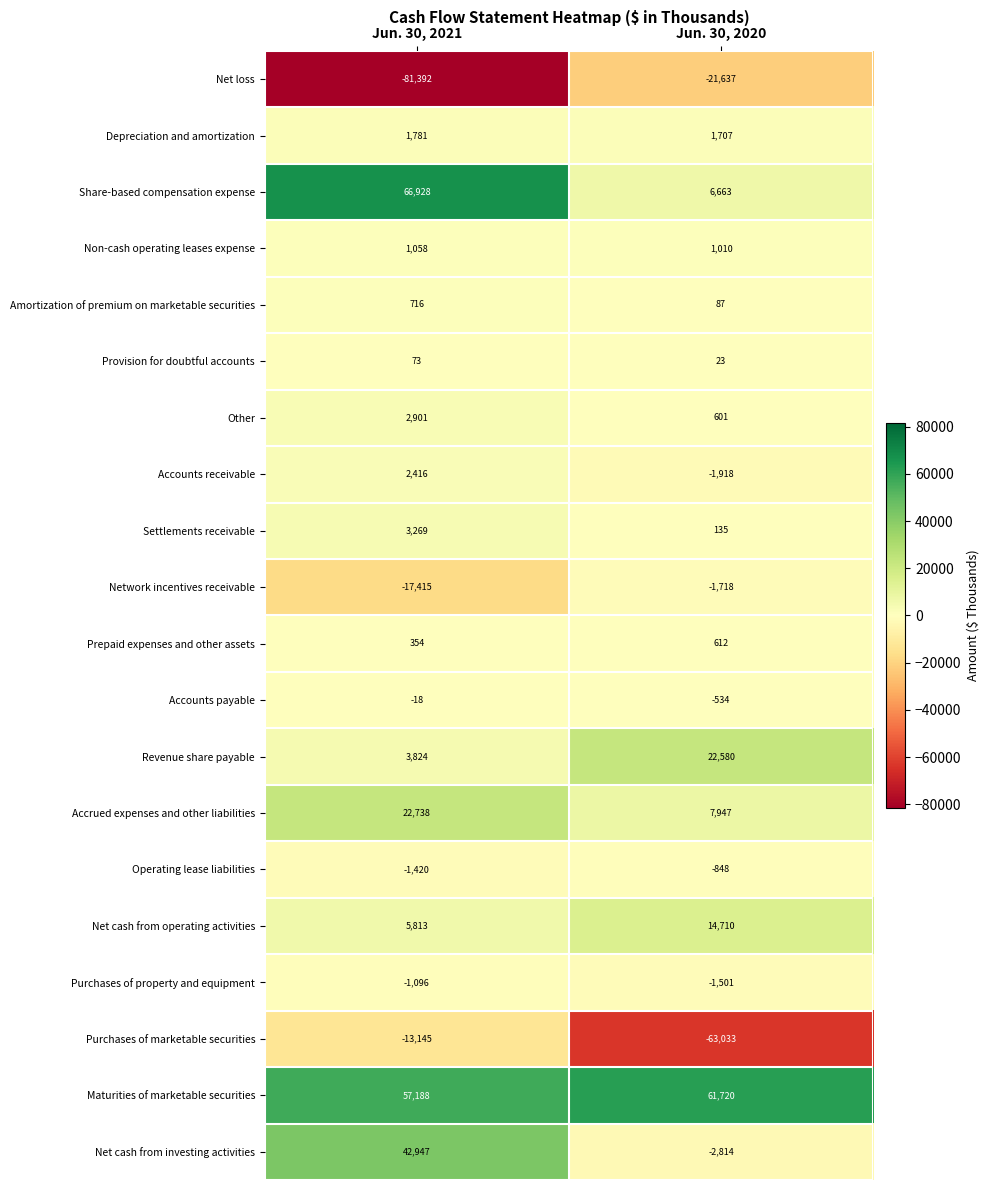

What is the difference between the maximum and minimum values in the Other series?

2300